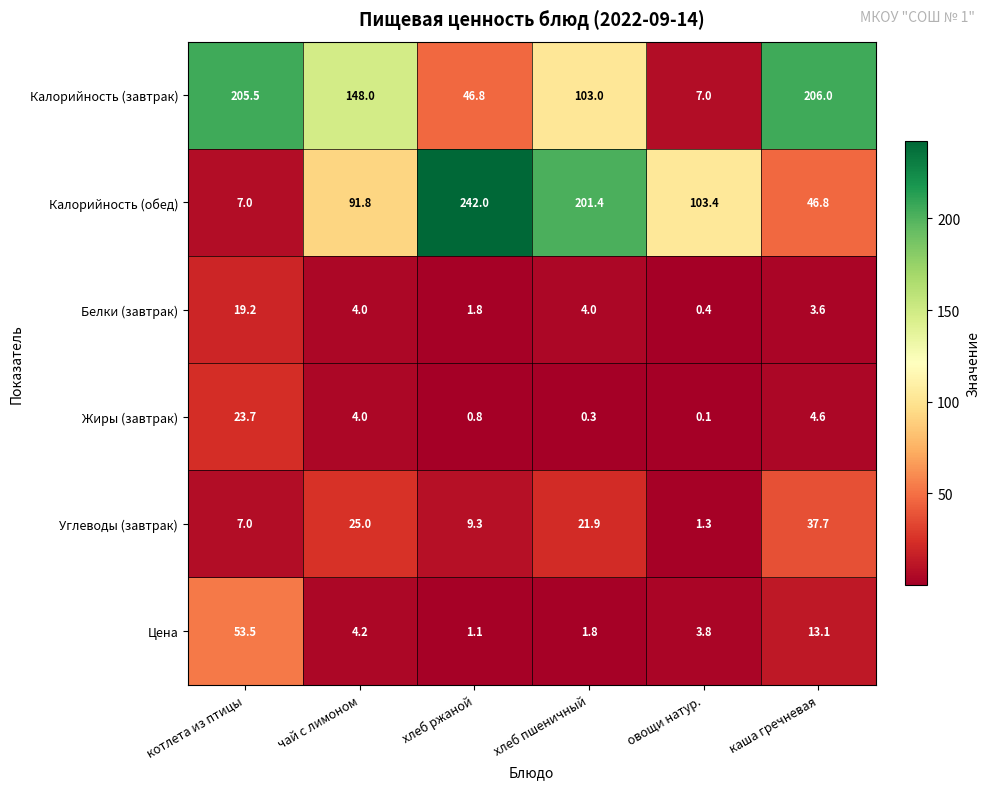

Rank the series at хлеб пшеничный from highest to lowest value.

Калорийность (обед), Калорийность (завтрак), Углеводы (завтрак), Белки (завтрак), Цена, Жиры (завтрак)